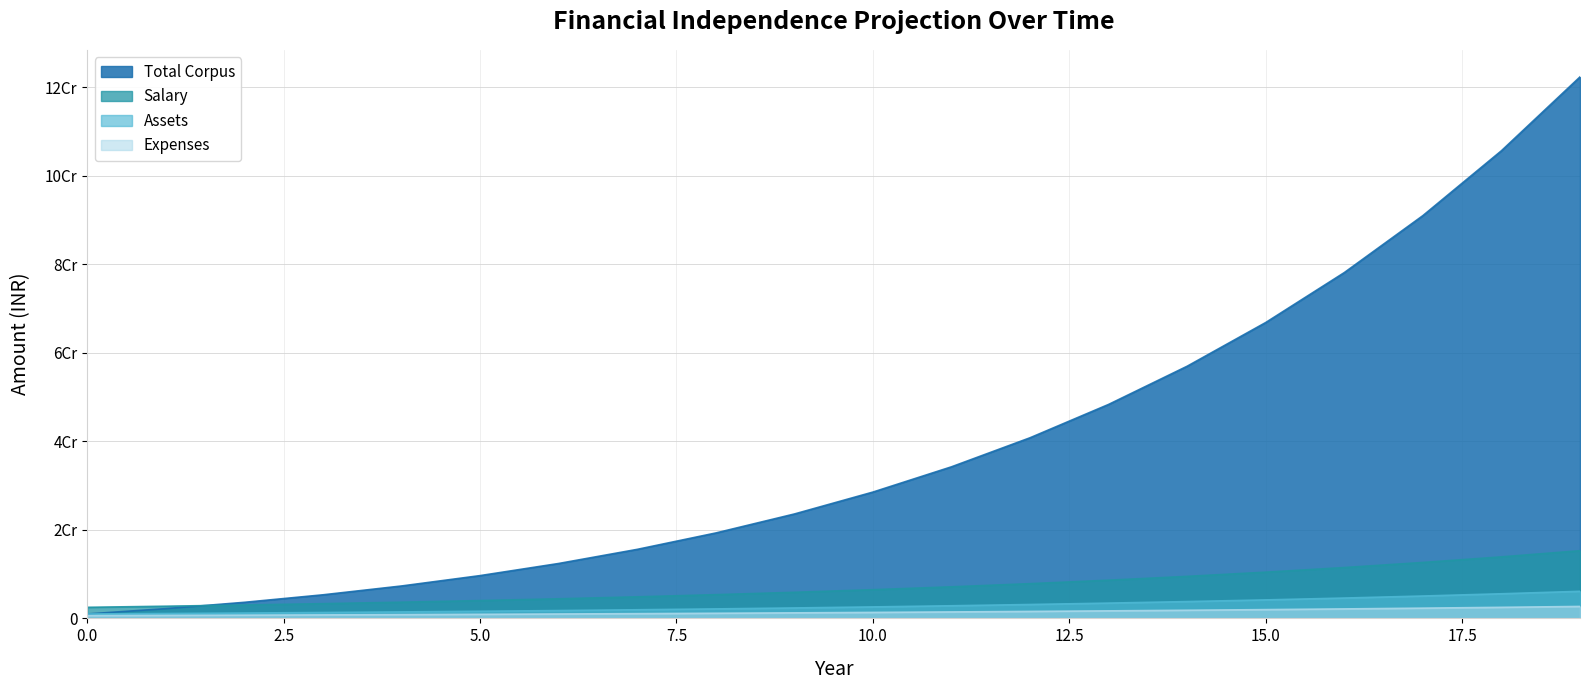

True or false: salary and assets intersect in this chart.

False